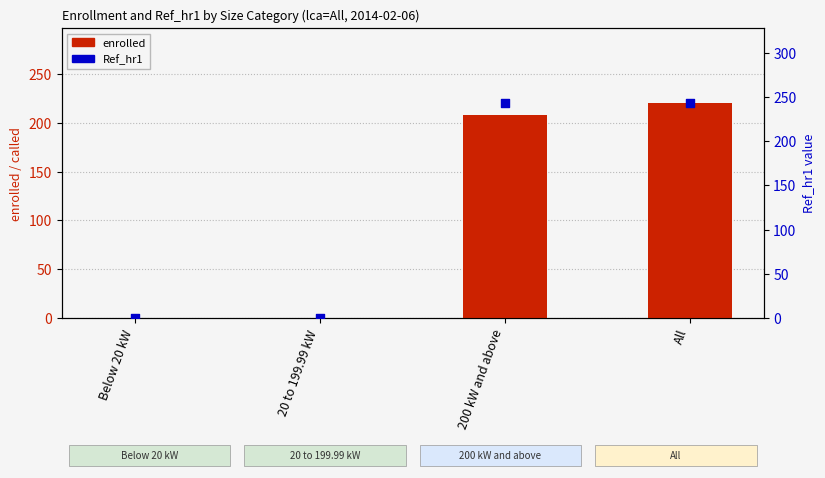

What are all the series names shown in the legend?

enrolled, Ref_hr1